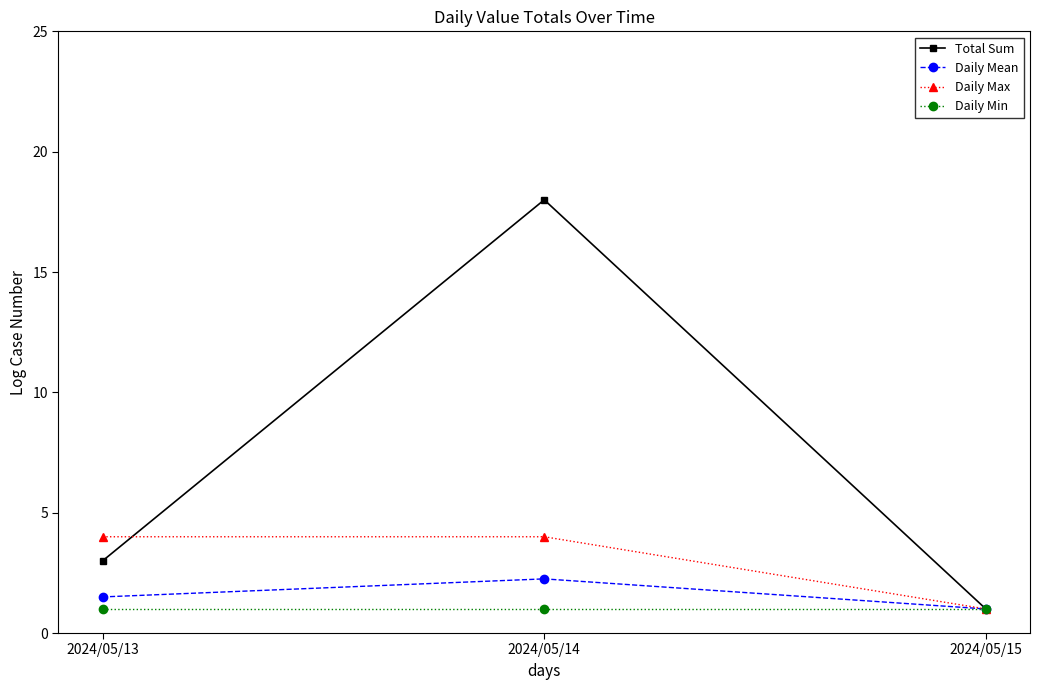

What is the smallest value displayed?

1.0